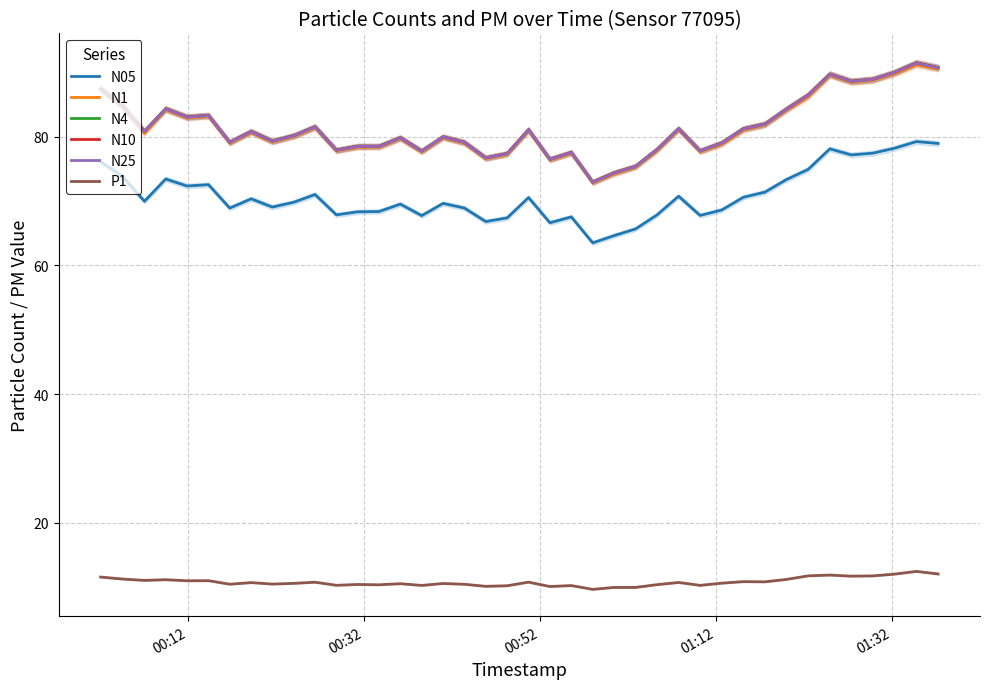

True or false: N05 and N10 cross at least once.

False